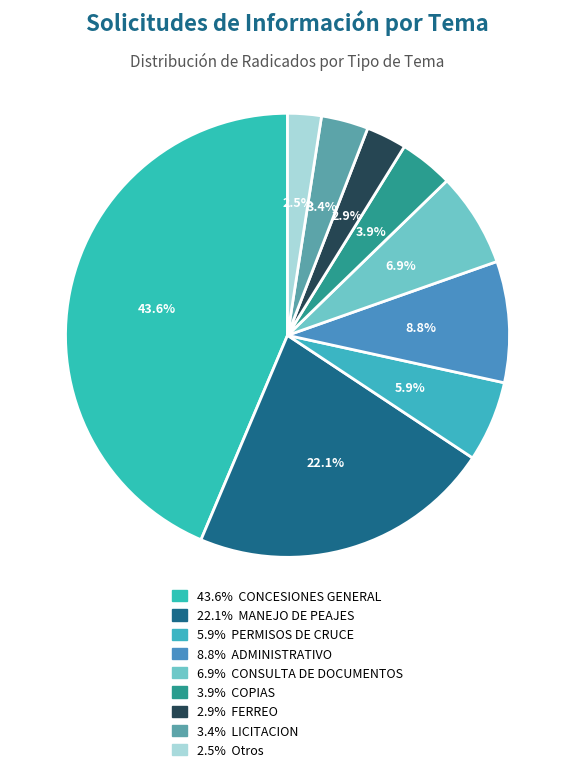

How many segments does this pie chart have?

9